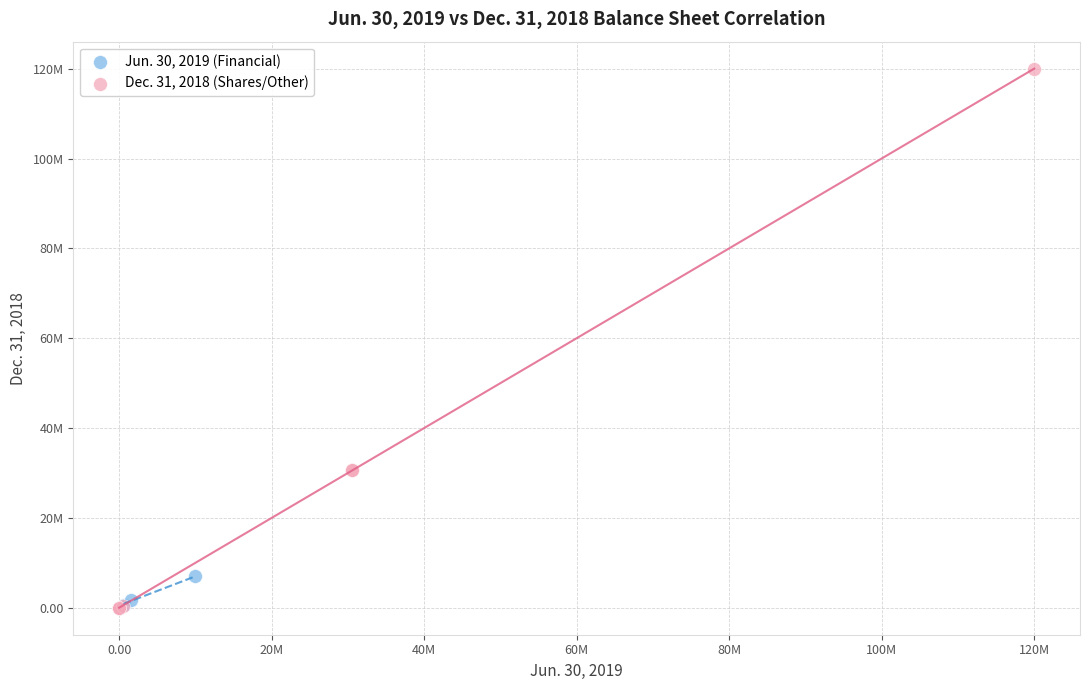

What are all the series names shown in the legend?

Jun. 30, 2019 (Financial), Dec. 31, 2018 (Shares/Other)